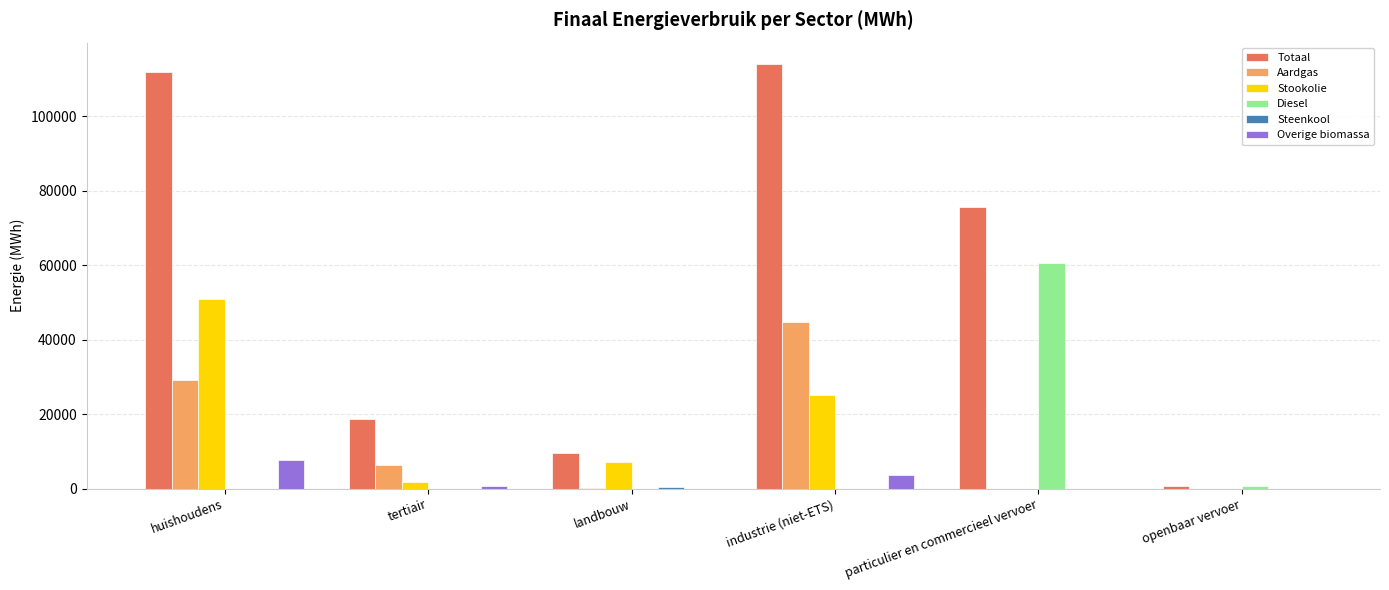

The value of Totaal at tertiair is 7429.6. True or false?

False